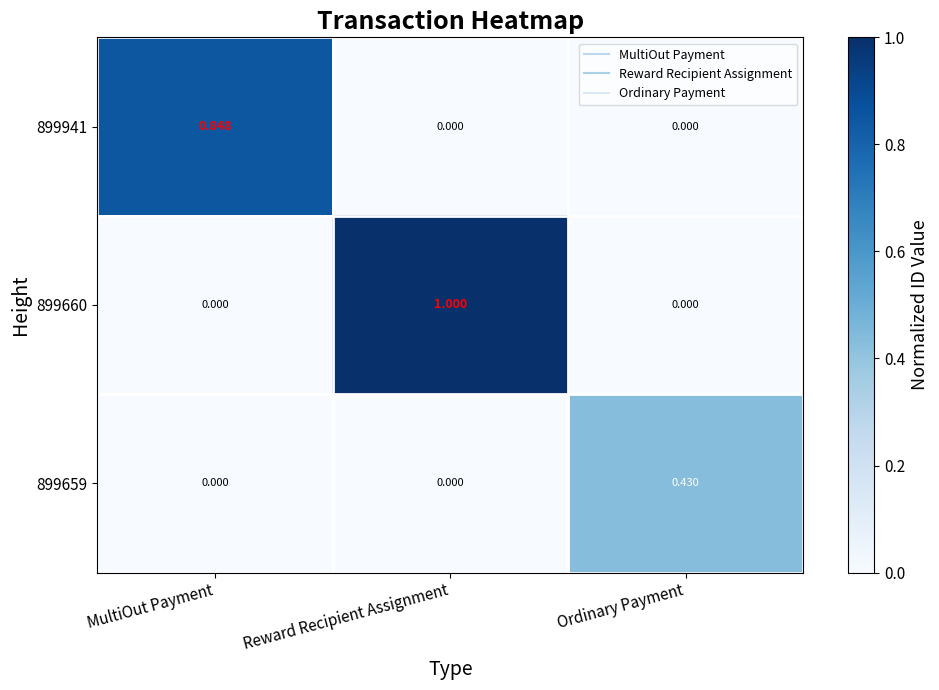

Which label corresponds to the largest value in the chart?

Reward Recipient Assignment